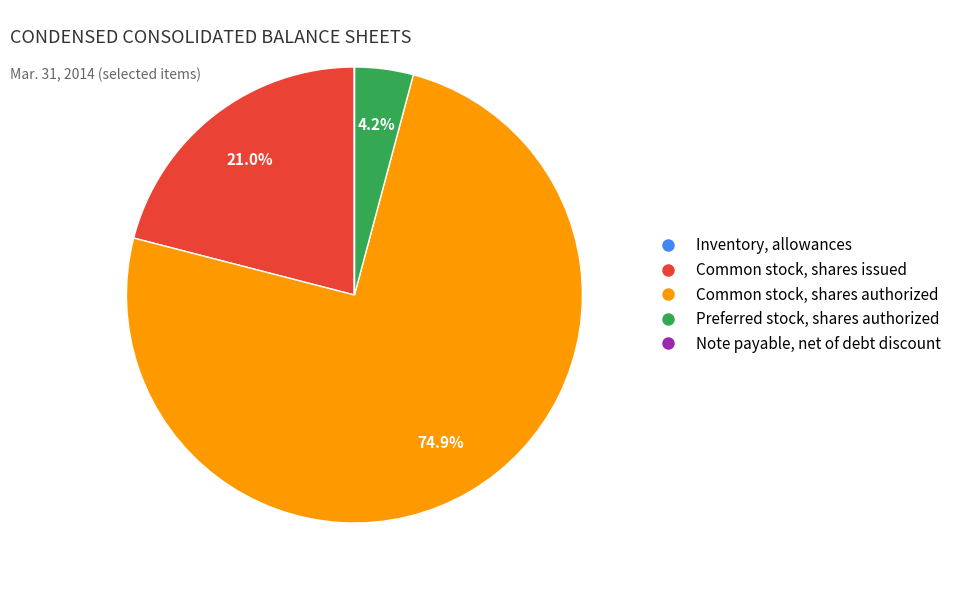

Which has a higher value, Common stock, shares issued or Common stock, shares authorized?

Common stock, shares authorized